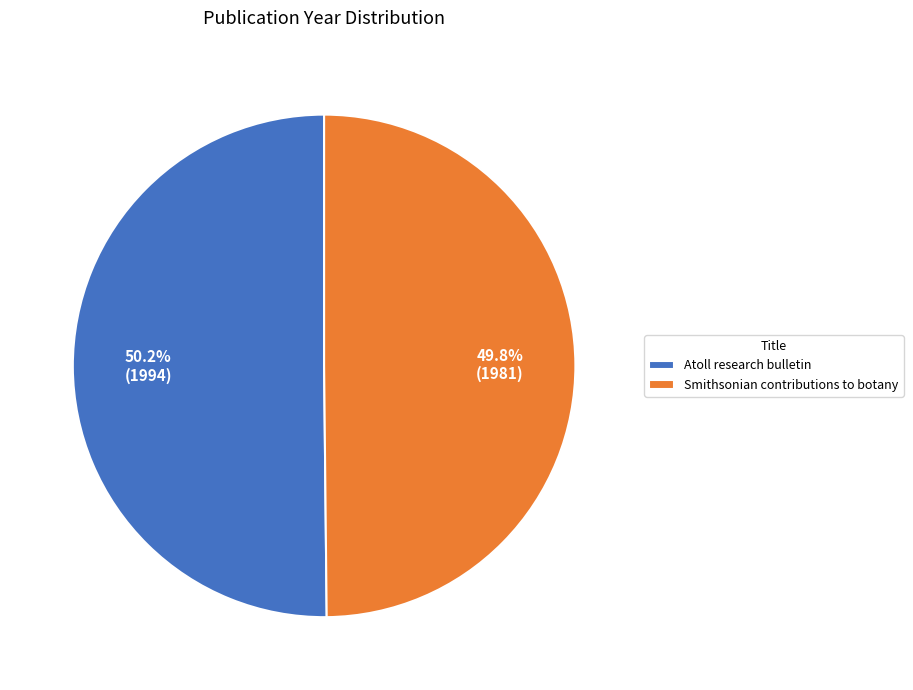

How many segments does this pie chart have?

2